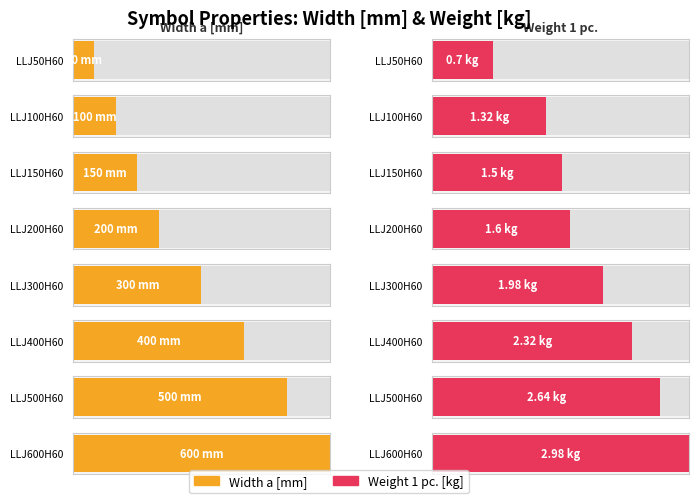

At LLJ600H60, list the series in order from smallest to largest.

Weight 1 pc., Width a [mm]